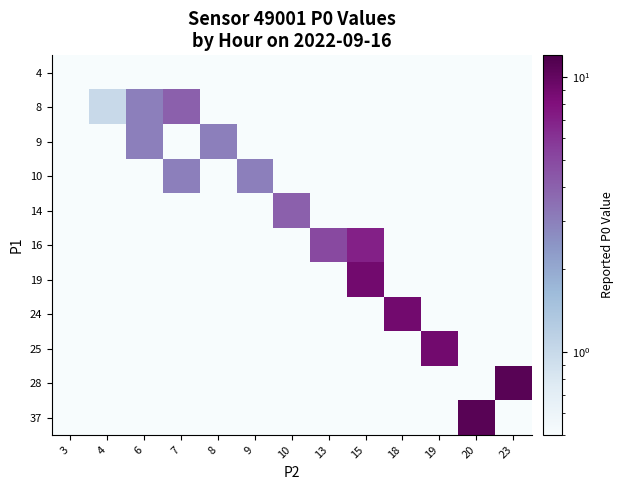

What is the greatest value displayed?

11.0